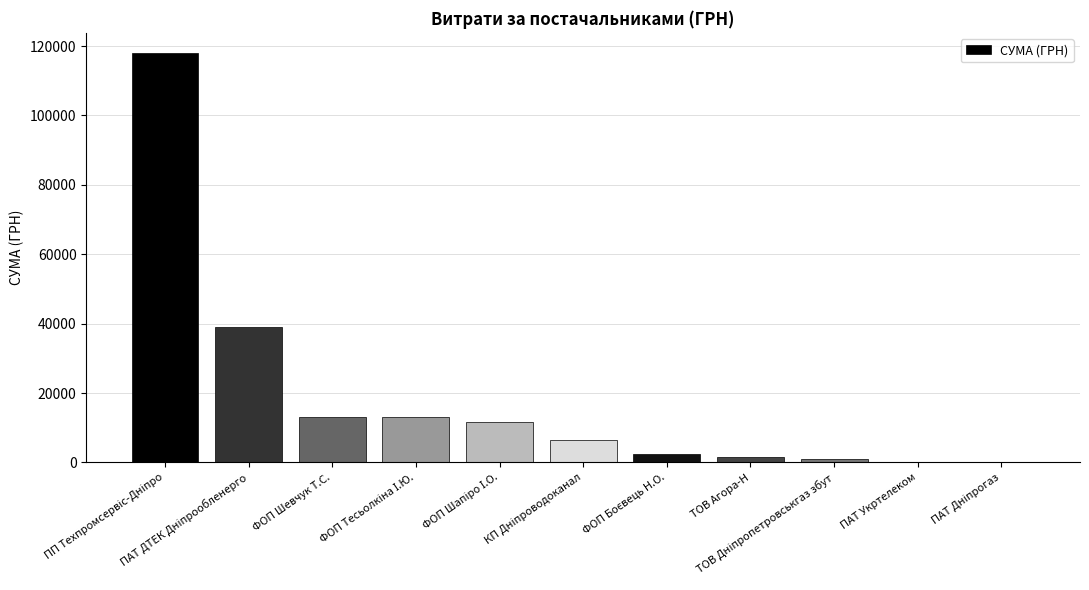

What is the sum of all values?

206519.5